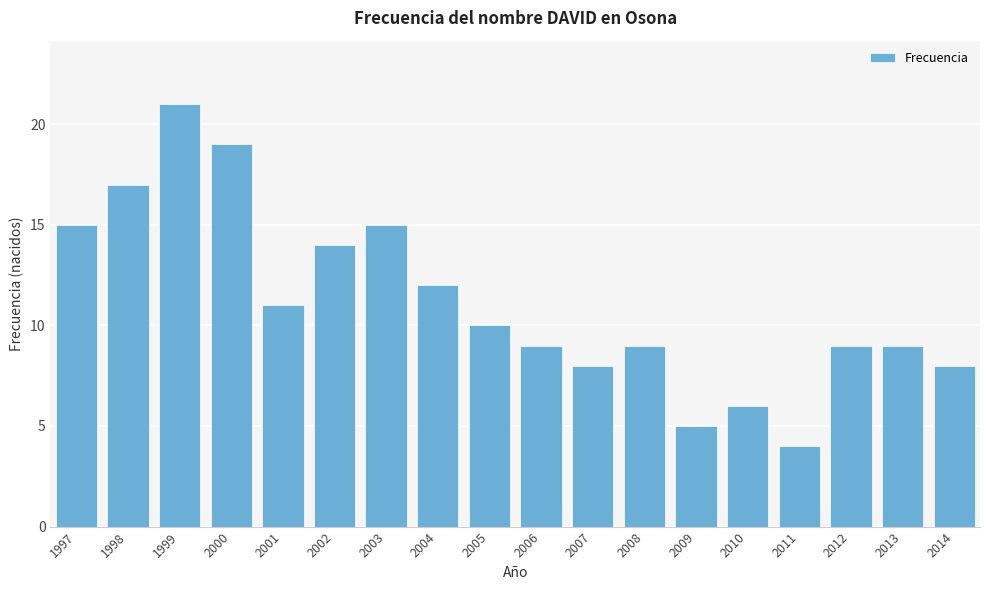

Reading left to right, extract all data points from this chart.

15	17	21	19	11	14	15	12	10	9	8	9	5	6	4	9	9	8